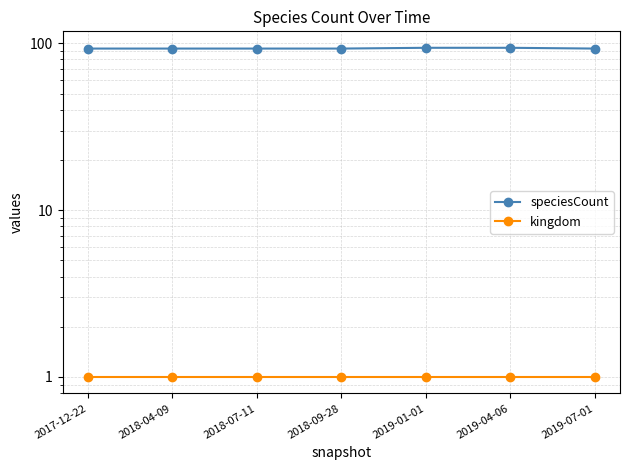

What is the lowest value of the kingdom series?

1